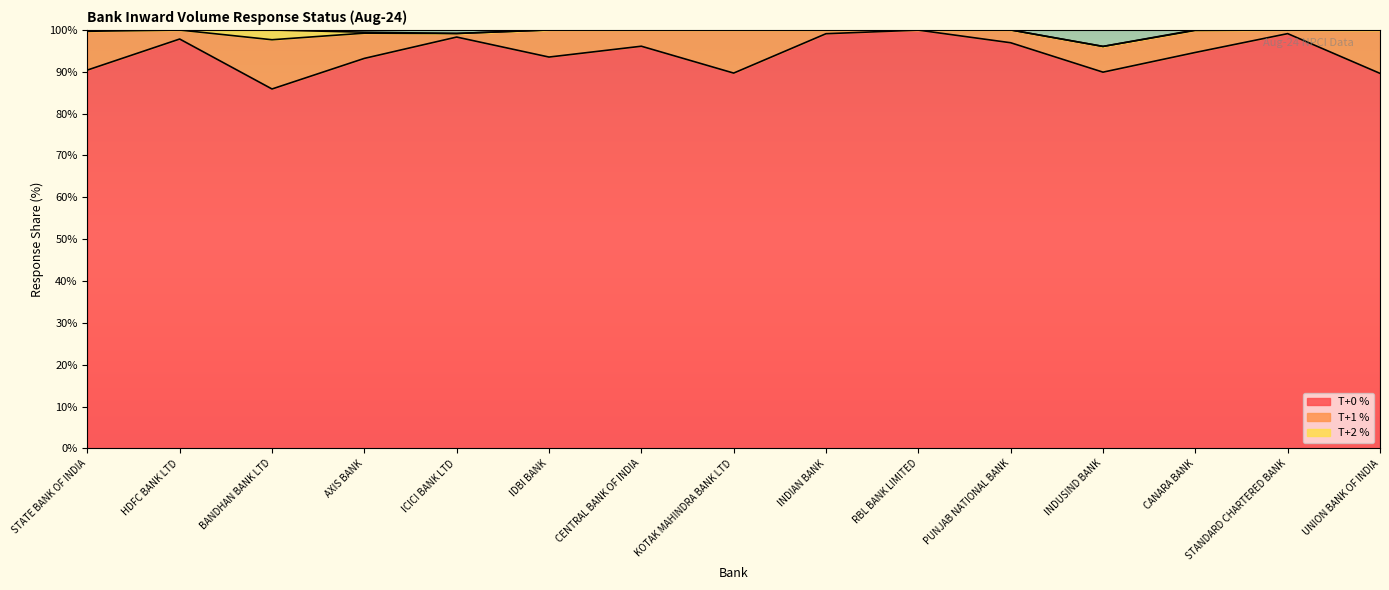

Where is the first local minimum for T+1 %?

HDFC BANK LTD